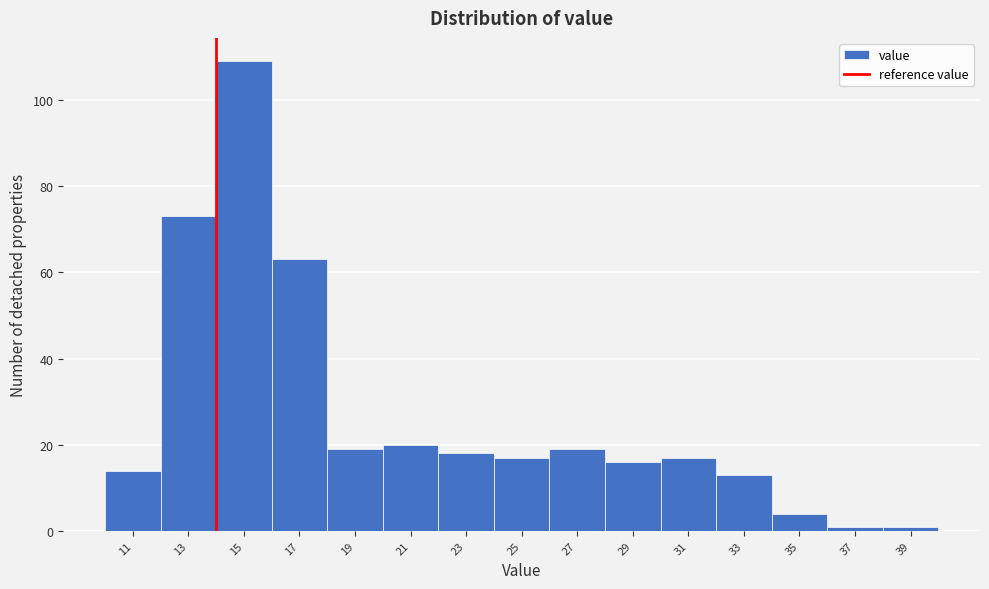

Reading left to right, list all the values displayed in this chart.

14	73	109	63	19	20	18	17	19	16	17	13	4	1	1